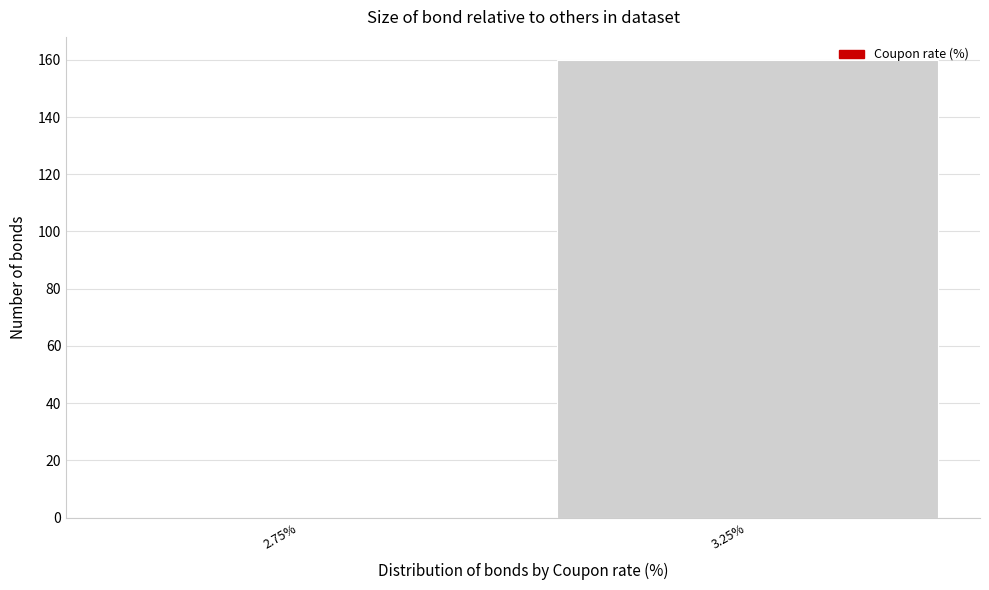

Reading left to right, list all the values displayed in this chart.

2.75%=0	3.25%=160